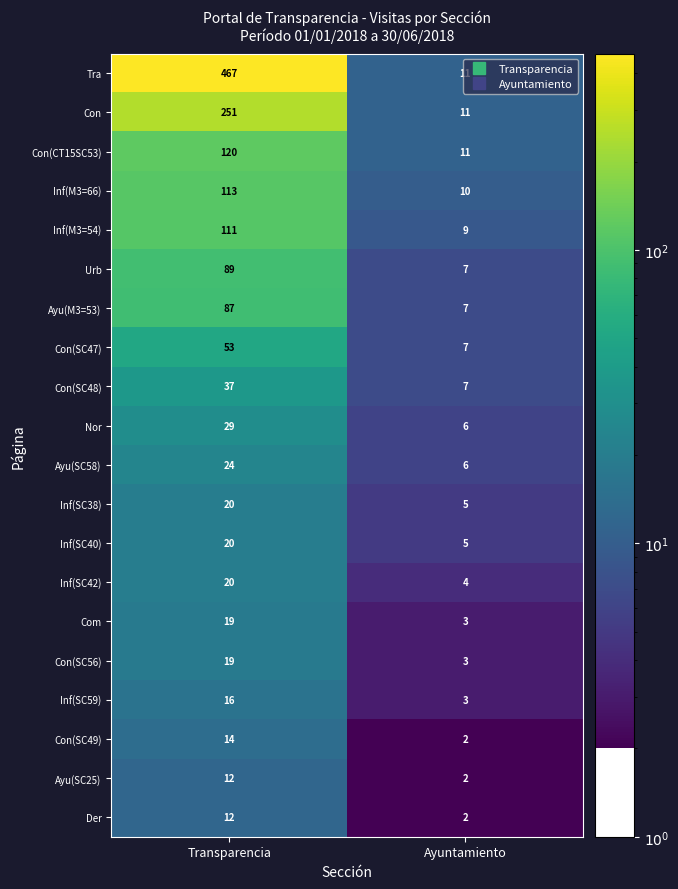

List the labels in order of Inf(SC42) value, smallest first.

Ayuntamiento, Transparencia